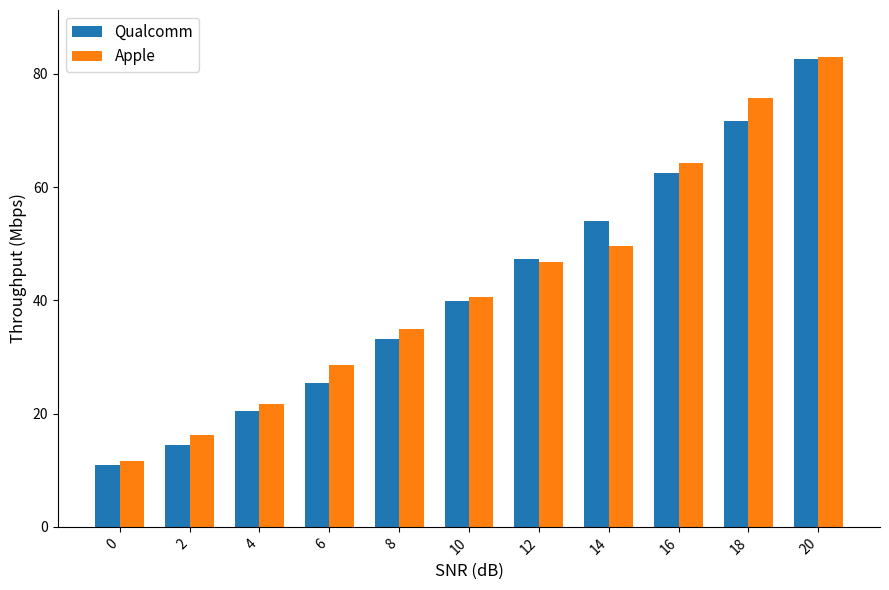

What is the sum of all Qualcomm values?

462.4